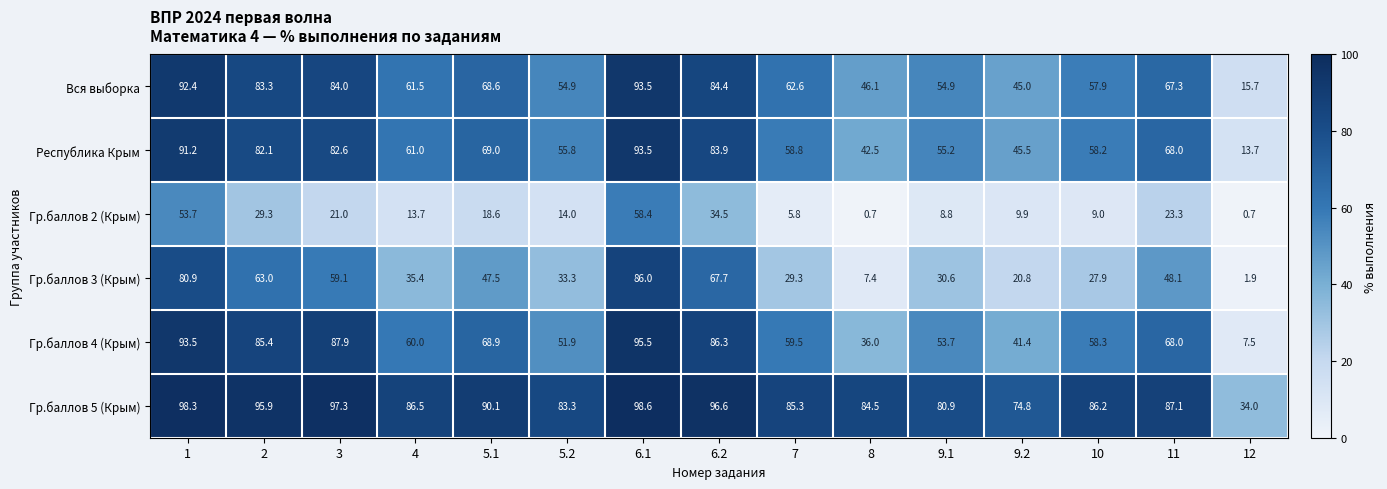

At 2, list the series in order from largest to smallest.

Гр.баллов 5 (Крым), Гр.баллов 4 (Крым), Вся выборка, Республика Крым, Гр.баллов 3 (Крым), Гр.баллов 2 (Крым)